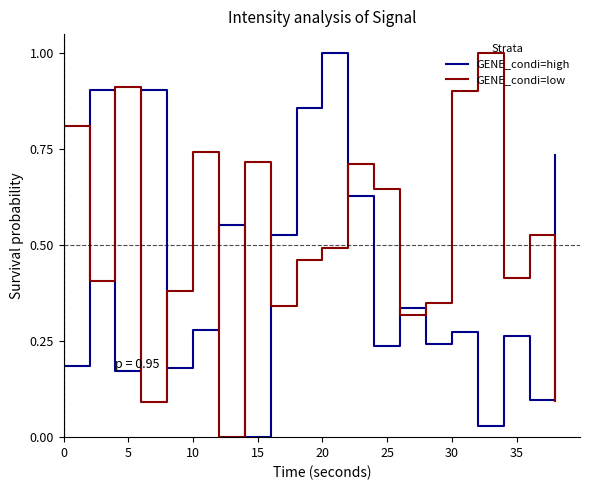

Which series ends up on top after the final intersection of GENE_condi=high and GENE_condi=low?

GENE_condi=high